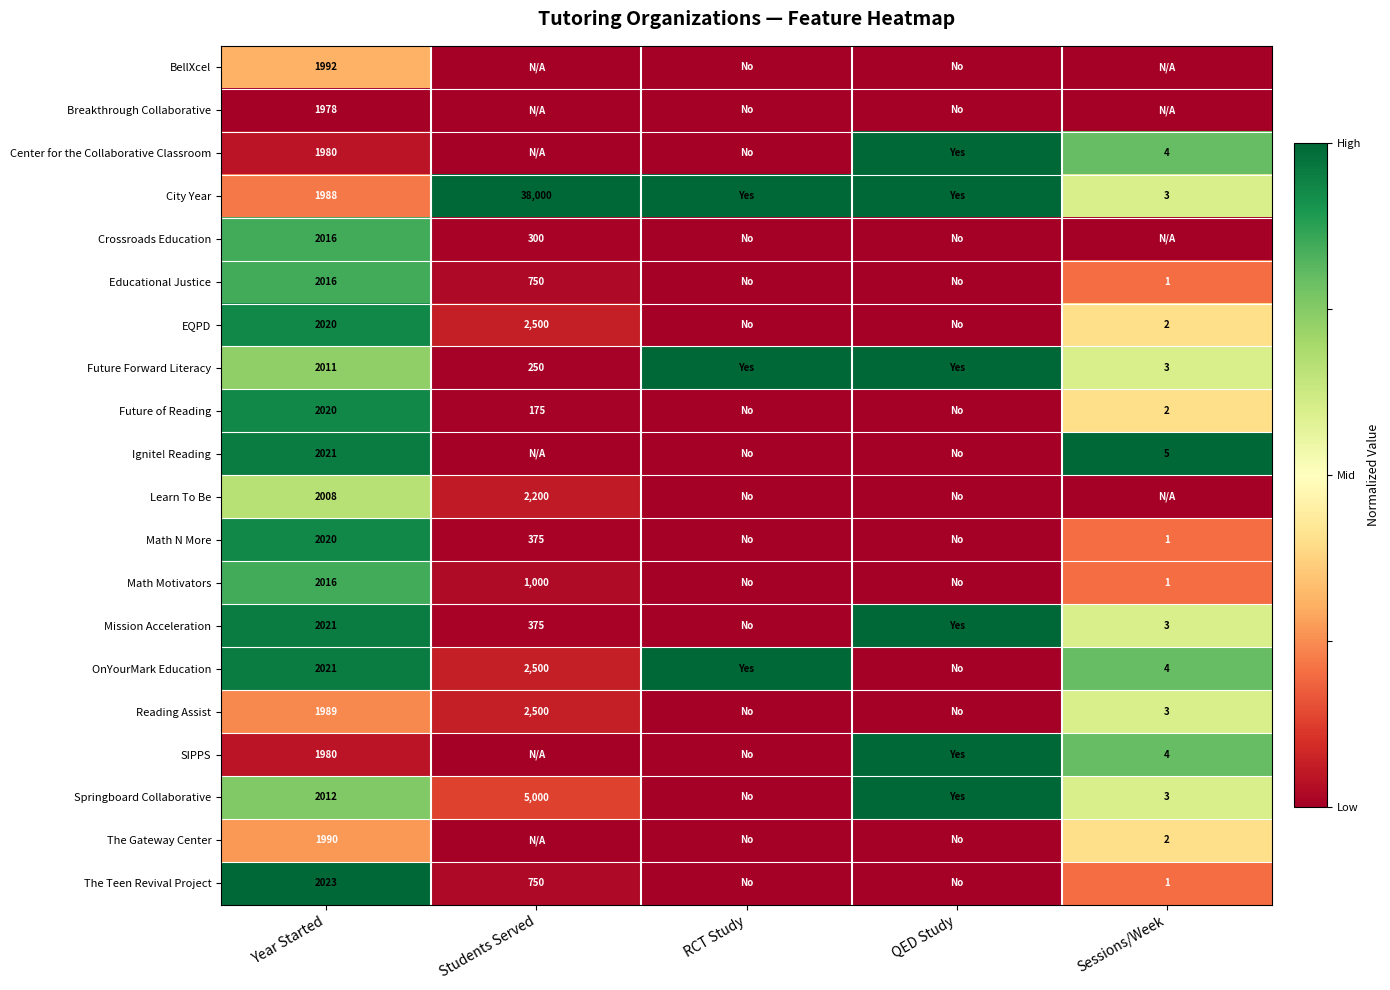

The value of Reading Assist at Sessions/Week is 3. True or false?

True